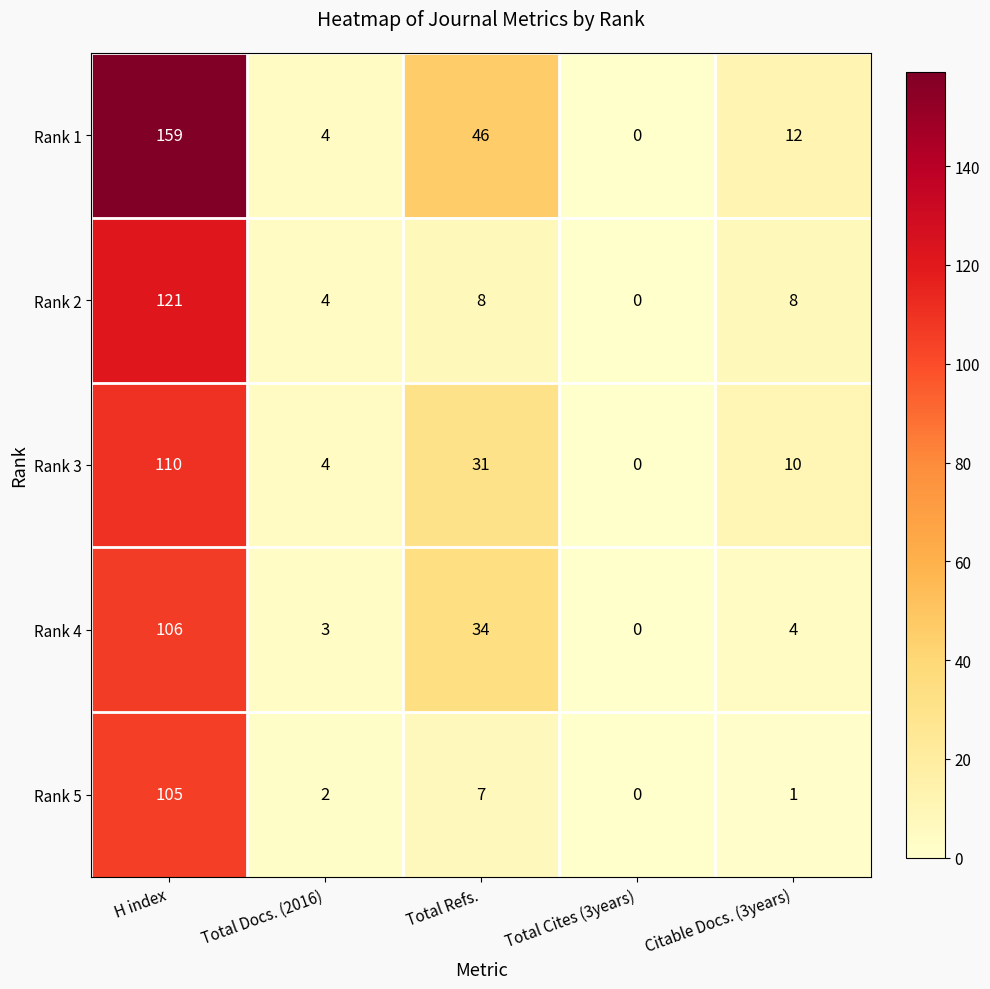

What is the greatest value displayed?

159